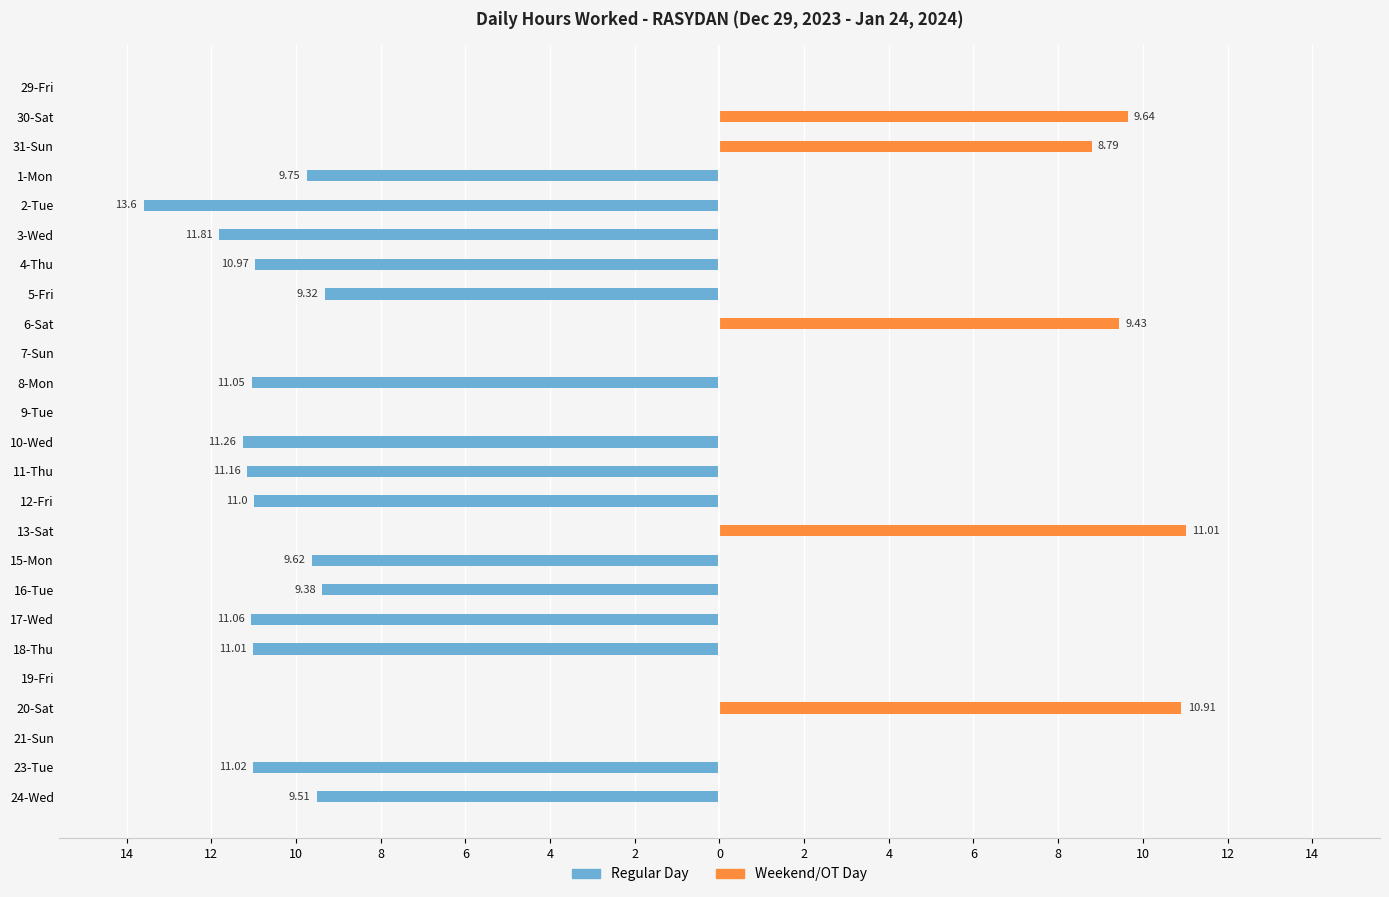

Reading right to left, extract all data points from this chart.

Regular Day: -9.5	-11.0	0.0	0.0	0.0	-11.0	-11.1	-9.4	-9.6	0.0	-11.0	-11.2	-11.3	0.0	-11.1	0.0	0.0	-9.3	-11.0	-11.8	-13.6	-9.8	0.0	0.0	0.0
Weekend/OT Day: 0.0	0.0	0.0	10.9	0.0	0.0	0.0	0.0	0.0	11.0	0.0	0.0	0.0	0.0	0.0	0.0	9.4	0.0	0.0	0.0	0.0	0.0	8.8	9.6	0.0